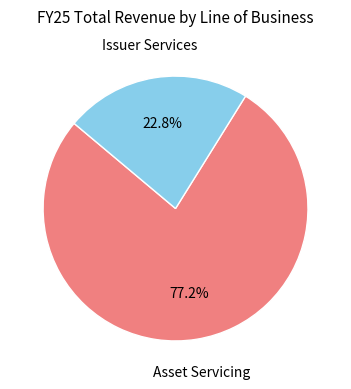

Does any single category account for the majority?

Yes